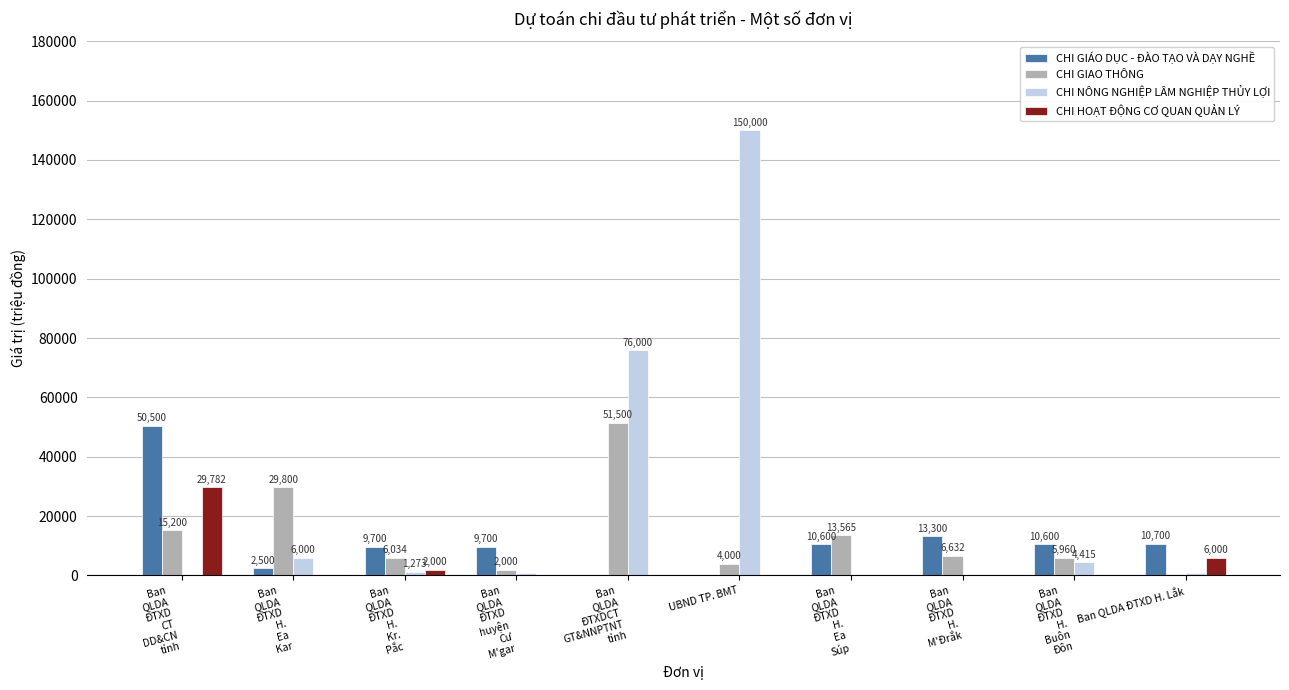

Which series has the largest total across all categories?

CHI NÔNG NGHIỆP LÂM NGHIỆP THỦY LỢI